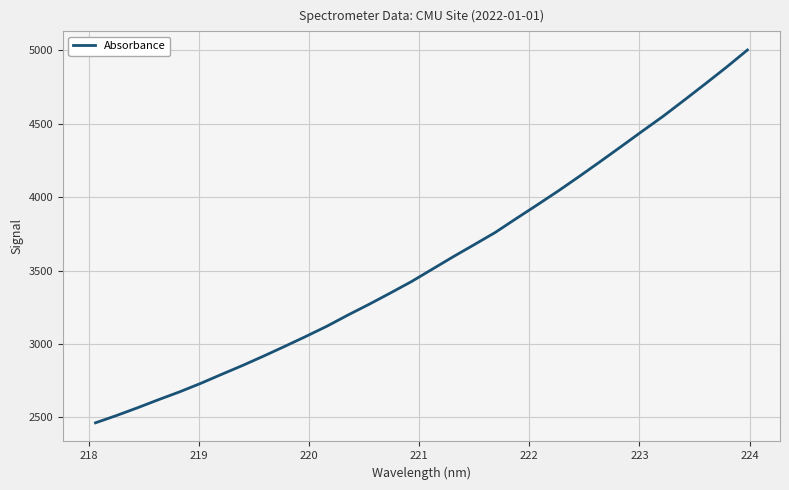

What is the smallest value displayed?

2461.9